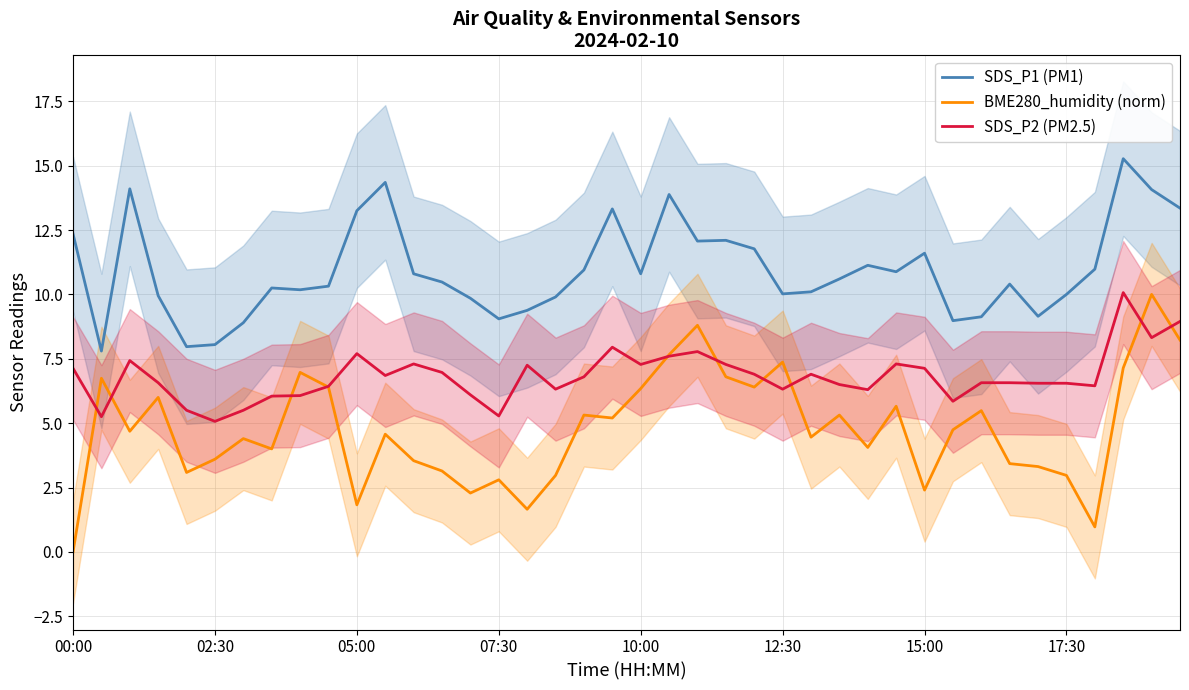

True or false: BME280_humidity (norm) has a value of 1.7 at 17.

False